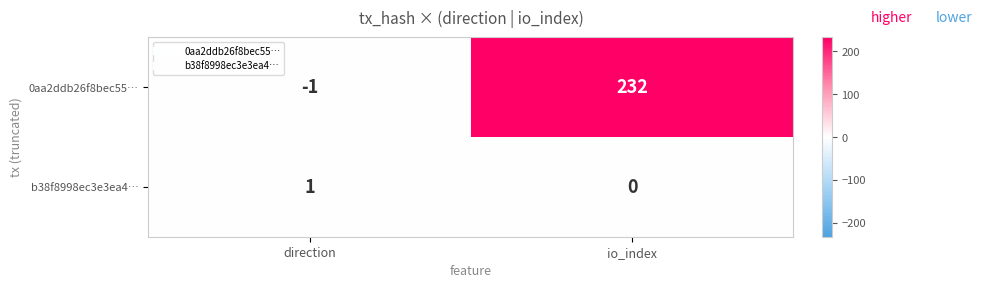

Reading right to left, what are all the values shown in this chart?

0aa2ddb26f8bec55…: io_index=232	direction=-1
b38f8998ec3e3ea4…: io_index=0	direction=1